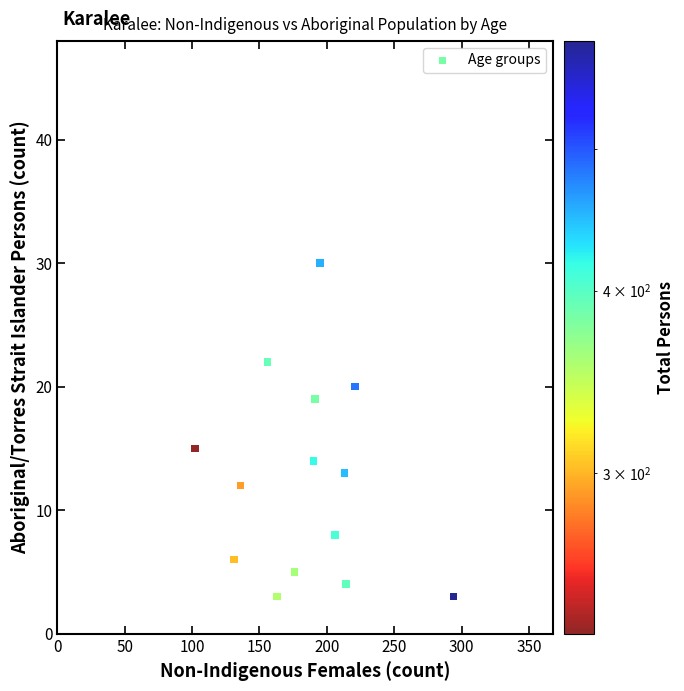

What is the range of Y values (max minus min)?

27